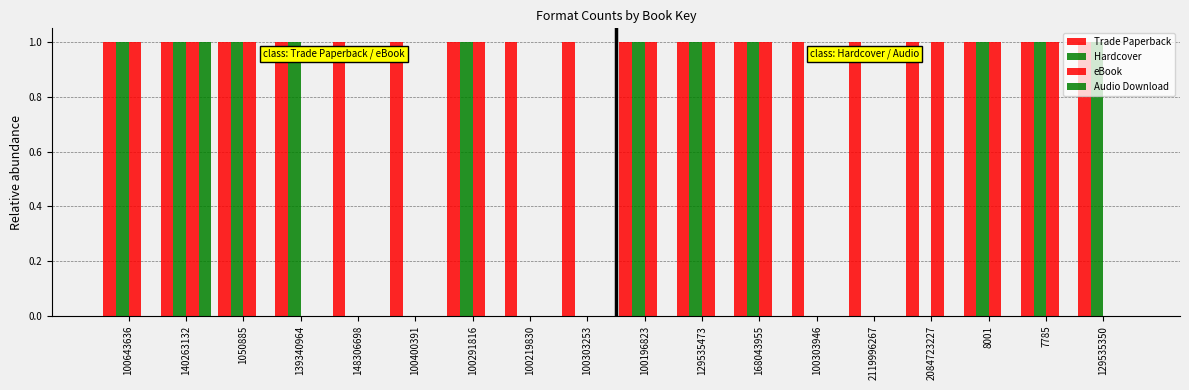

The eBook series shows 1 at 129535473. True or false?

True